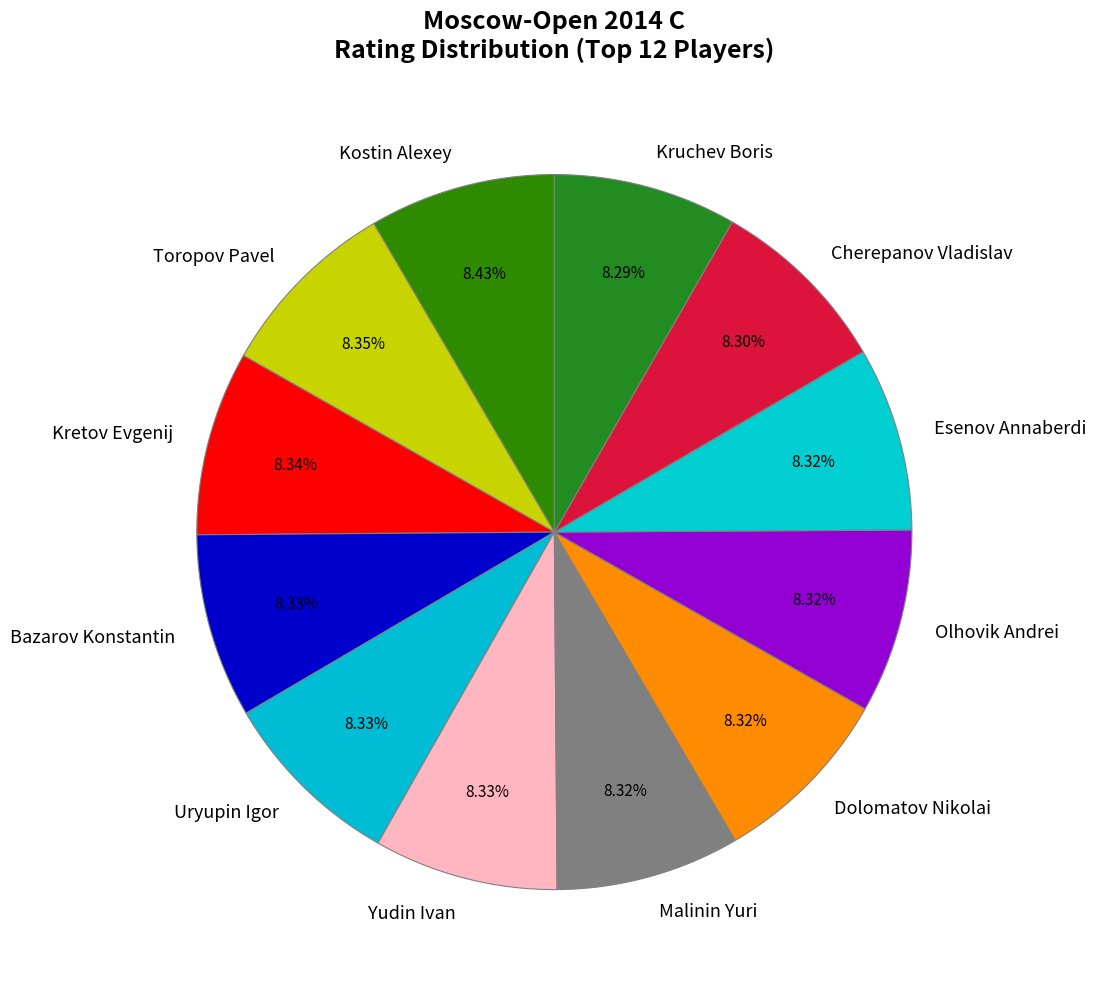

Is it true that Uryupin Igor is 16% of the pie?

False